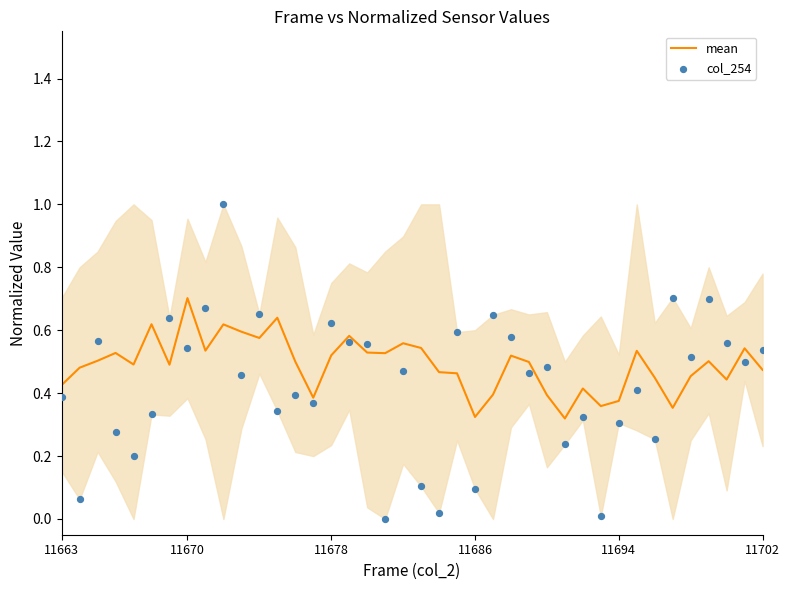

Which series has the largest total across all categories?

mean